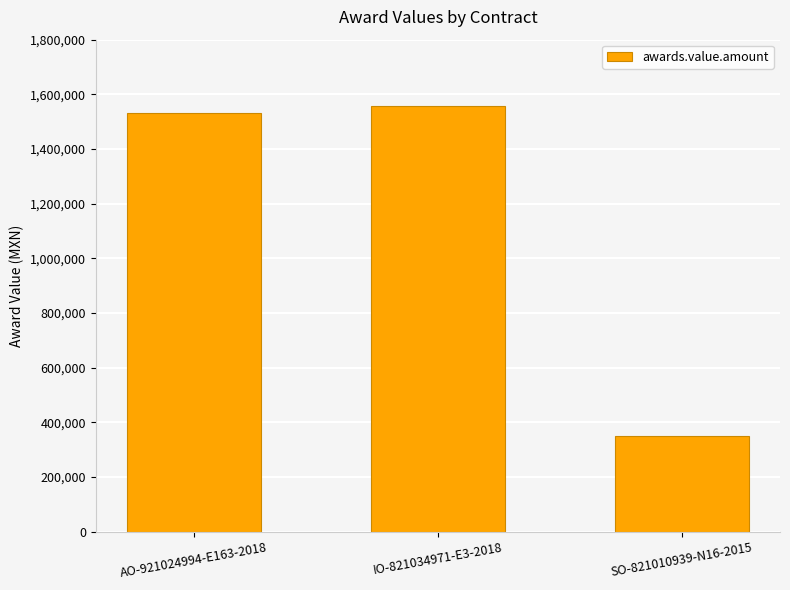

At which category does the chart reach its minimum across all series?

SO-821010939-N16-2015